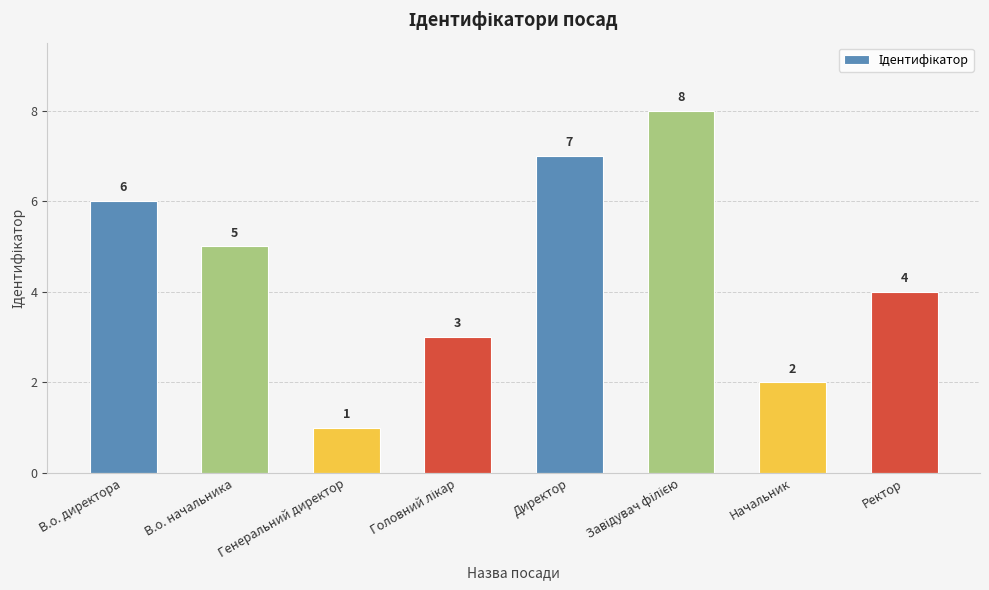

Read the value at Генеральний директор.

1